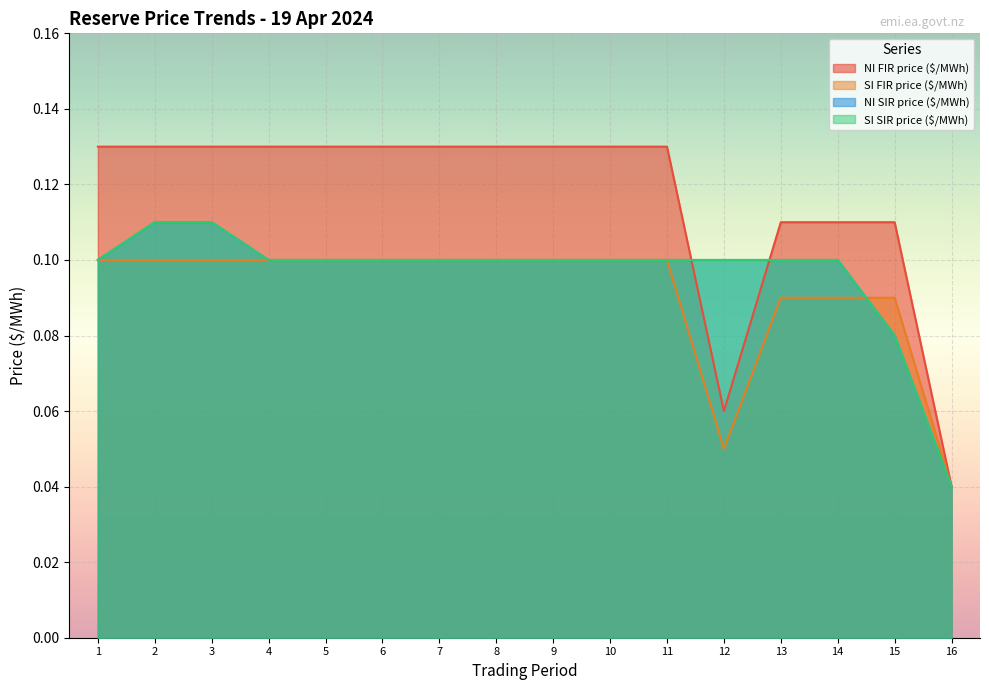

Reading left to right, what are all the values shown in this chart?

NI FIR price ($/MWh): 0.1	0.1	0.1	0.1	0.1	0.1	0.1	0.1	0.1	0.1	0.1	0.1	0.1	0.1	0.1	0.0
SI FIR price ($/MWh): 0.1	0.1	0.1	0.1	0.1	0.1	0.1	0.1	0.1	0.1	0.1	0.1	0.1	0.1	0.1	0.0
NI SIR price ($/MWh): 0.1	0.1	0.1	0.1	0.1	0.1	0.1	0.1	0.1	0.1	0.1	0.1	0.1	0.1	0.1	0.0
SI SIR price ($/MWh): 0.1	0.1	0.1	0.1	0.1	0.1	0.1	0.1	0.1	0.1	0.1	0.1	0.1	0.1	0.1	0.0